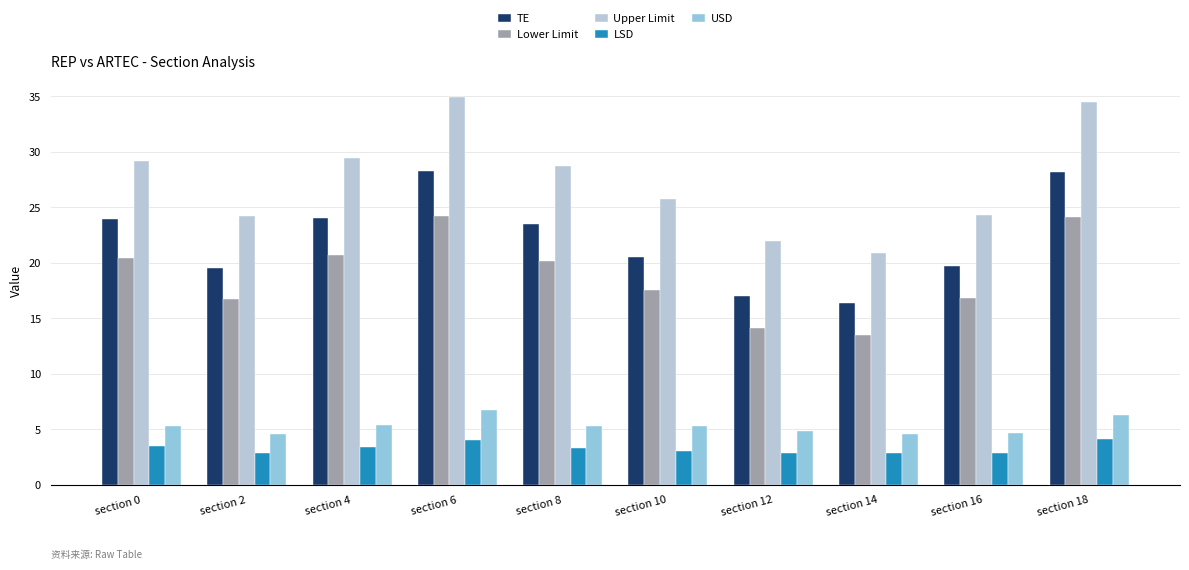

At which label does TE first exceed 23?

section 0